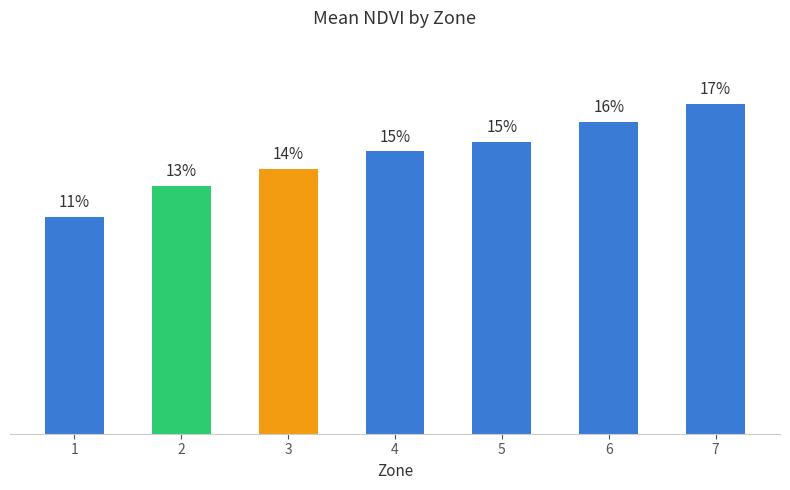

Which label corresponds to the smallest value in the chart?

1